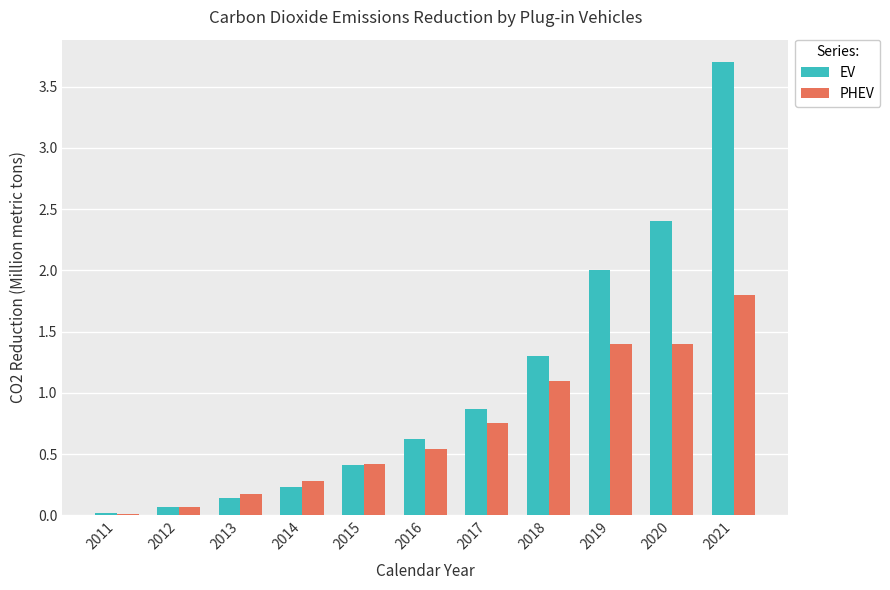

The PHEV series shows 0.0 at 2011. True or false?

True